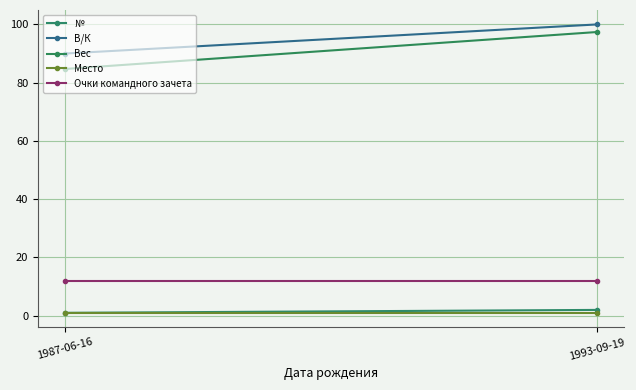

What is the value of the Вес point at the 1st from the left?

84.7